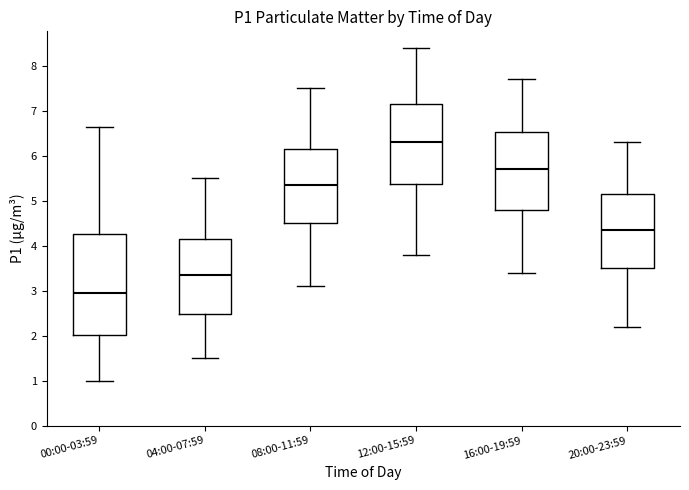

Where is the upper edge of the box for 00:00-03:59 on the y-axis? The values are not printed on the chart, so give them approximately, as read against the axis.

4.3